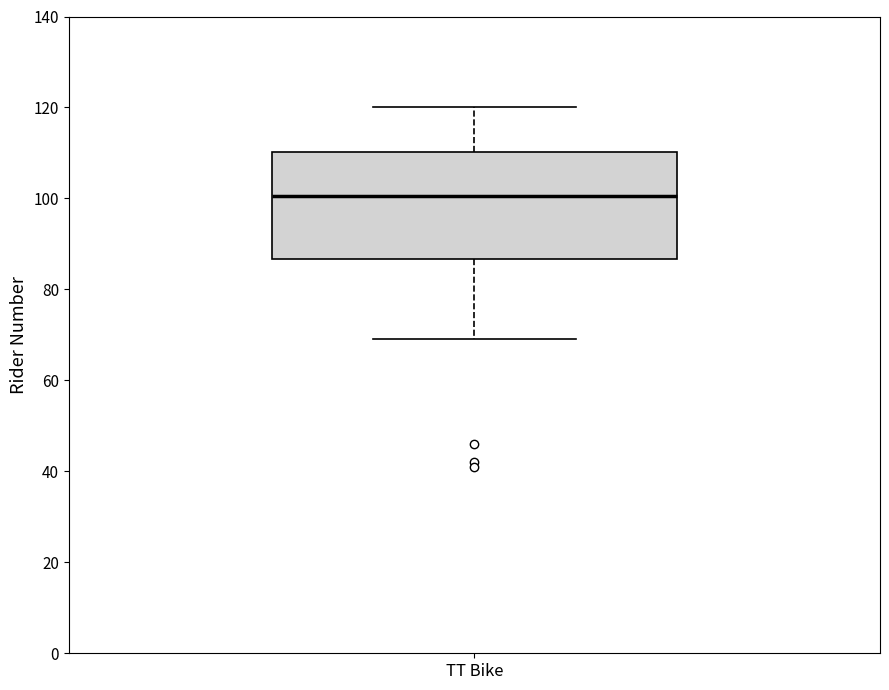

Read this box plot against the y-axis: the position of the median line, the range covered by the box, and the ends of both whiskers. The values are not printed on the chart, so give them approximately, as read against the axis.

median 100, box 86 to 110, whiskers 70 to 120